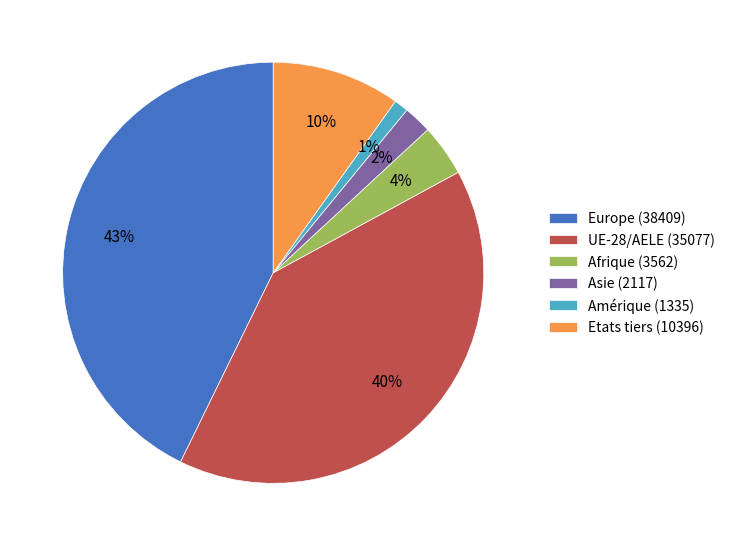

Is Europe (38409) the majority of the pie?

No